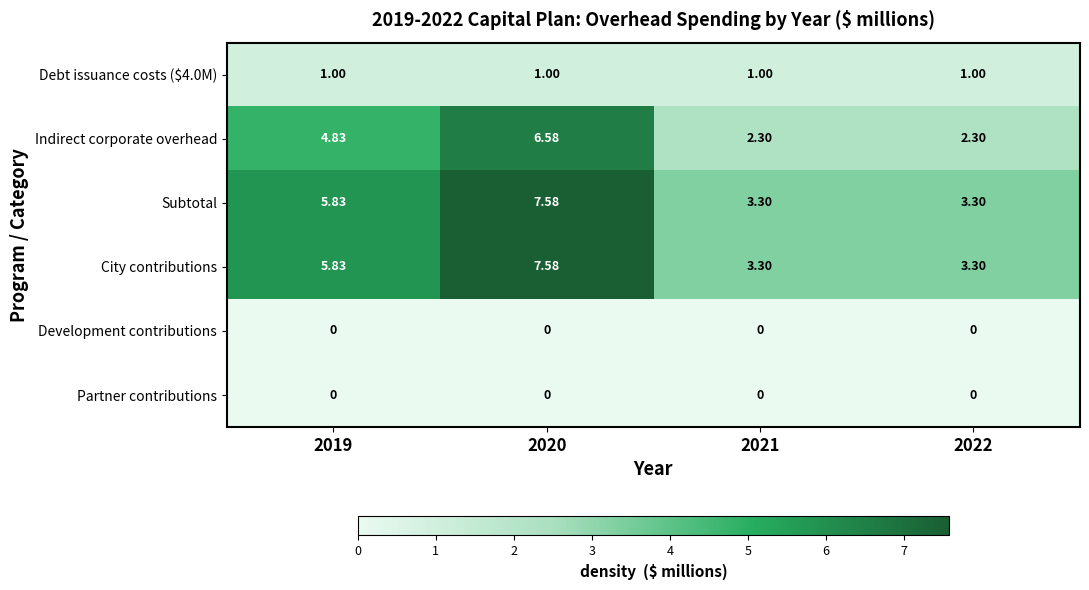

Is the value of Partner contributions at 2022 greater than the value of Debt issuance costs ($4.0M) at 2022?

No